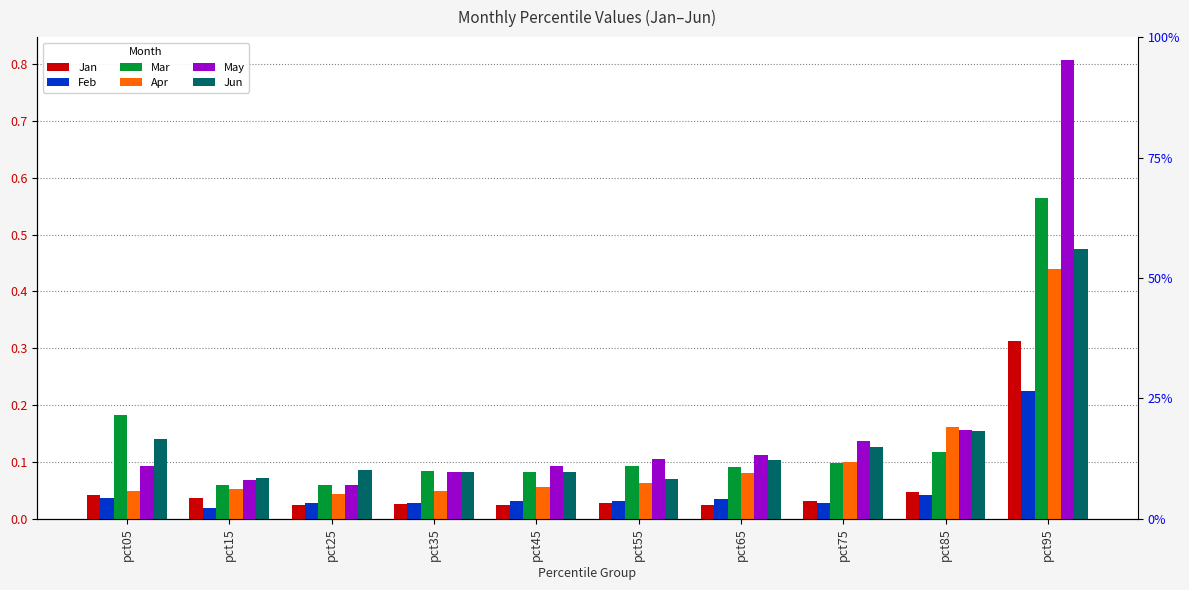

What is the difference between the maximum and second lowest values in the Apr series?

0.4